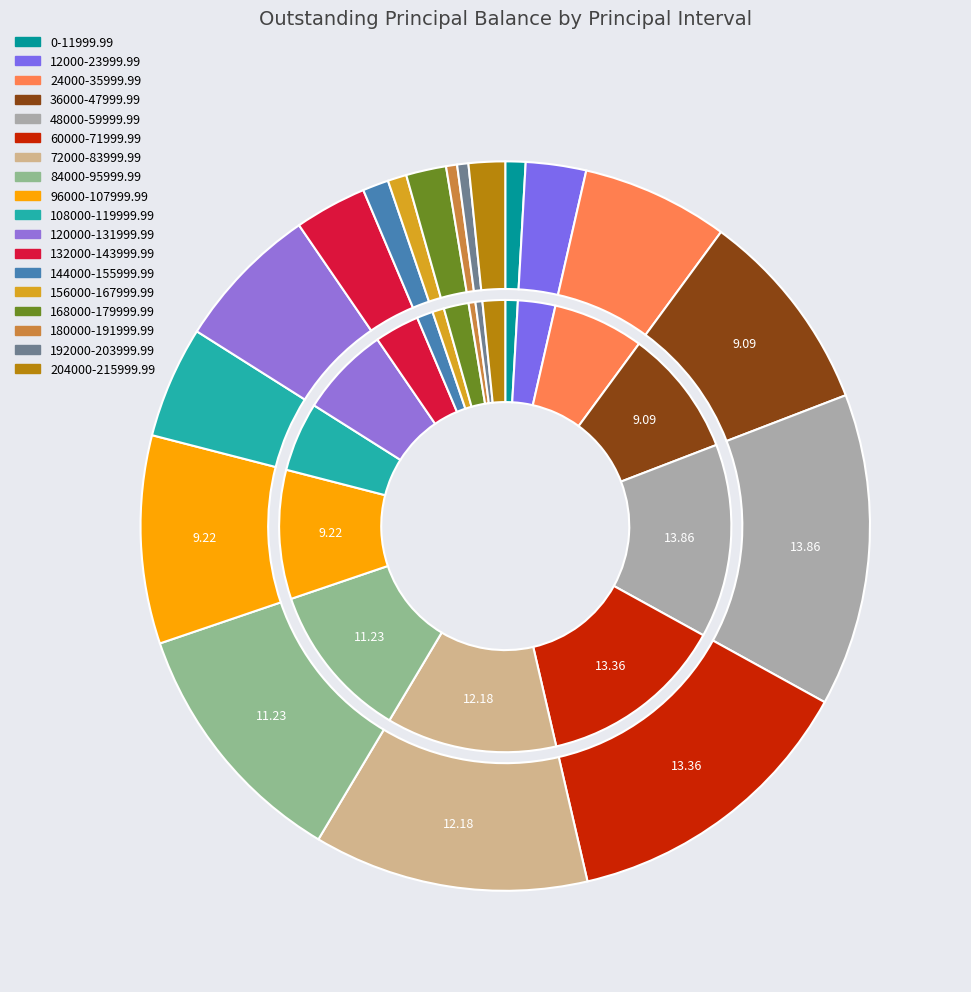

What is the largest slice in the pie chart?

48000-59999.99